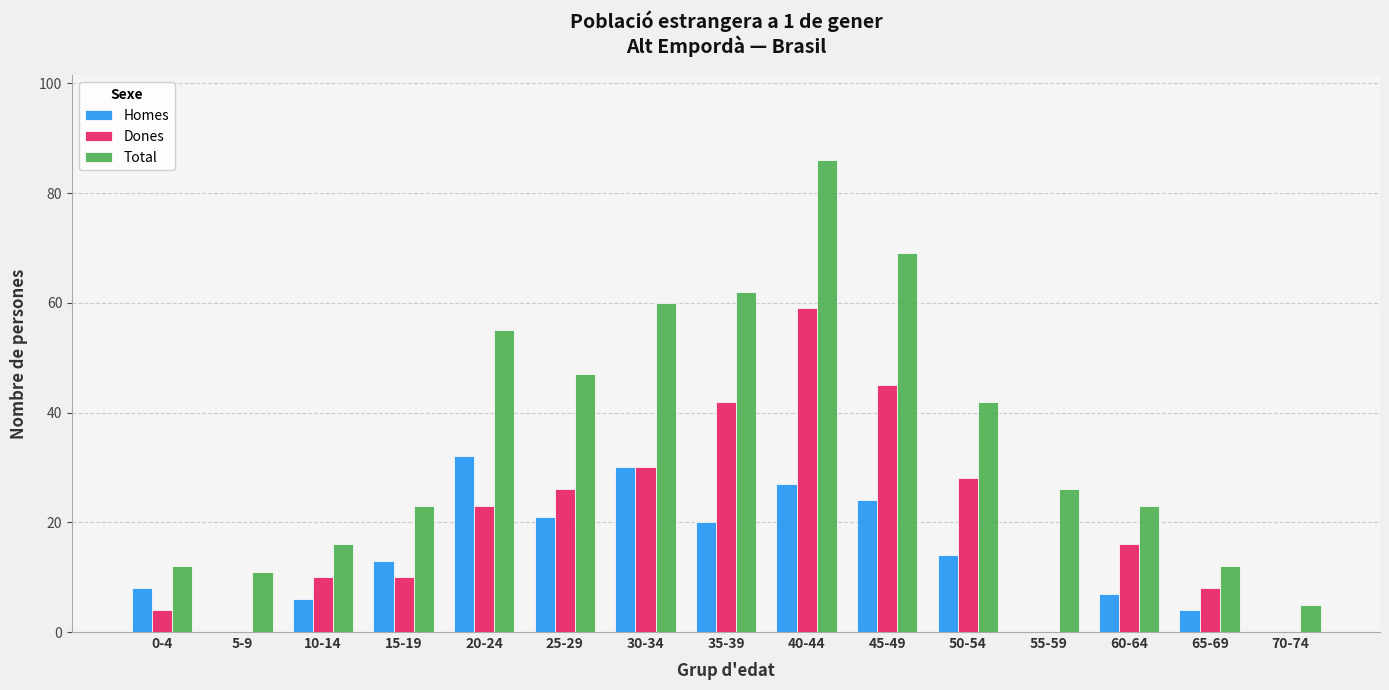

What is the maximum value shown in the chart?

86